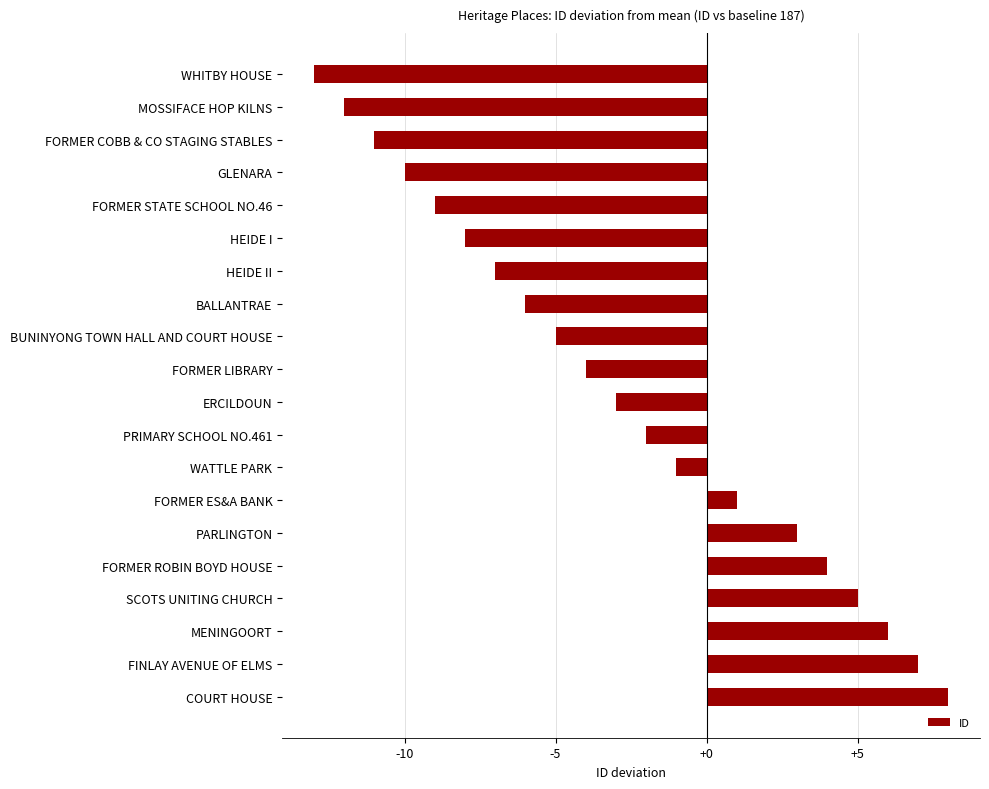

Reading top to bottom, what are all the values shown in this chart?

-13	-12	-11	-10	-9	-8	-7	-6	-5	-4	-3	-2	-1	1	3	4	5	6	7	8